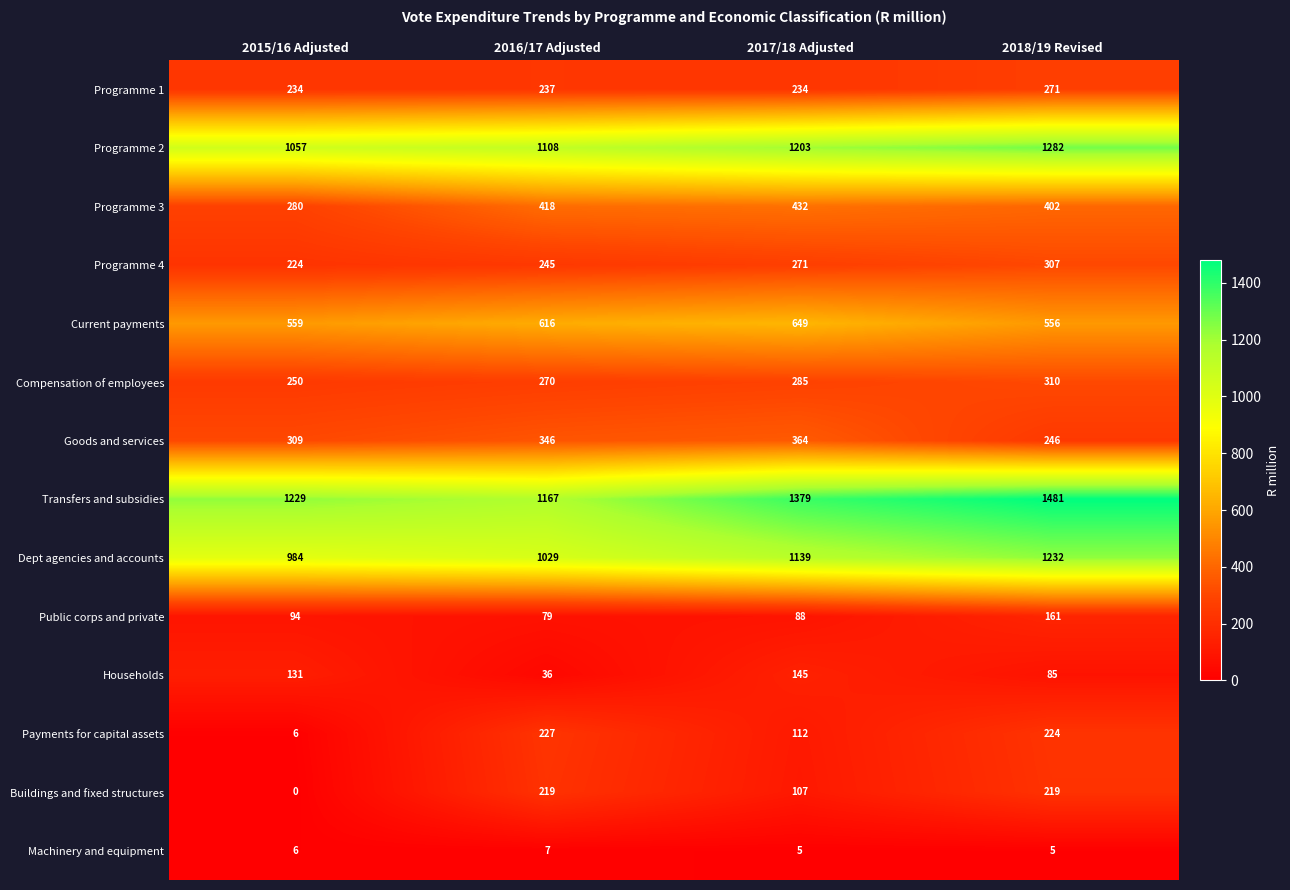

Rank the series by their maximum value, from lowest to highest.

Machinery and equipment, Households, Public corps and private, Buildings and fixed structures, Payments for capital assets, Programme 1, Programme 4, Compensation of employees, Goods and services, Programme 3, Current payments, Dept agencies and accounts, Programme 2, Transfers and subsidies